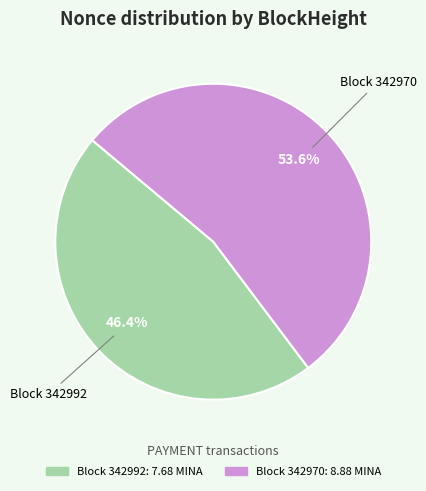

To the nearest percent, what is the average slice percentage?

50%